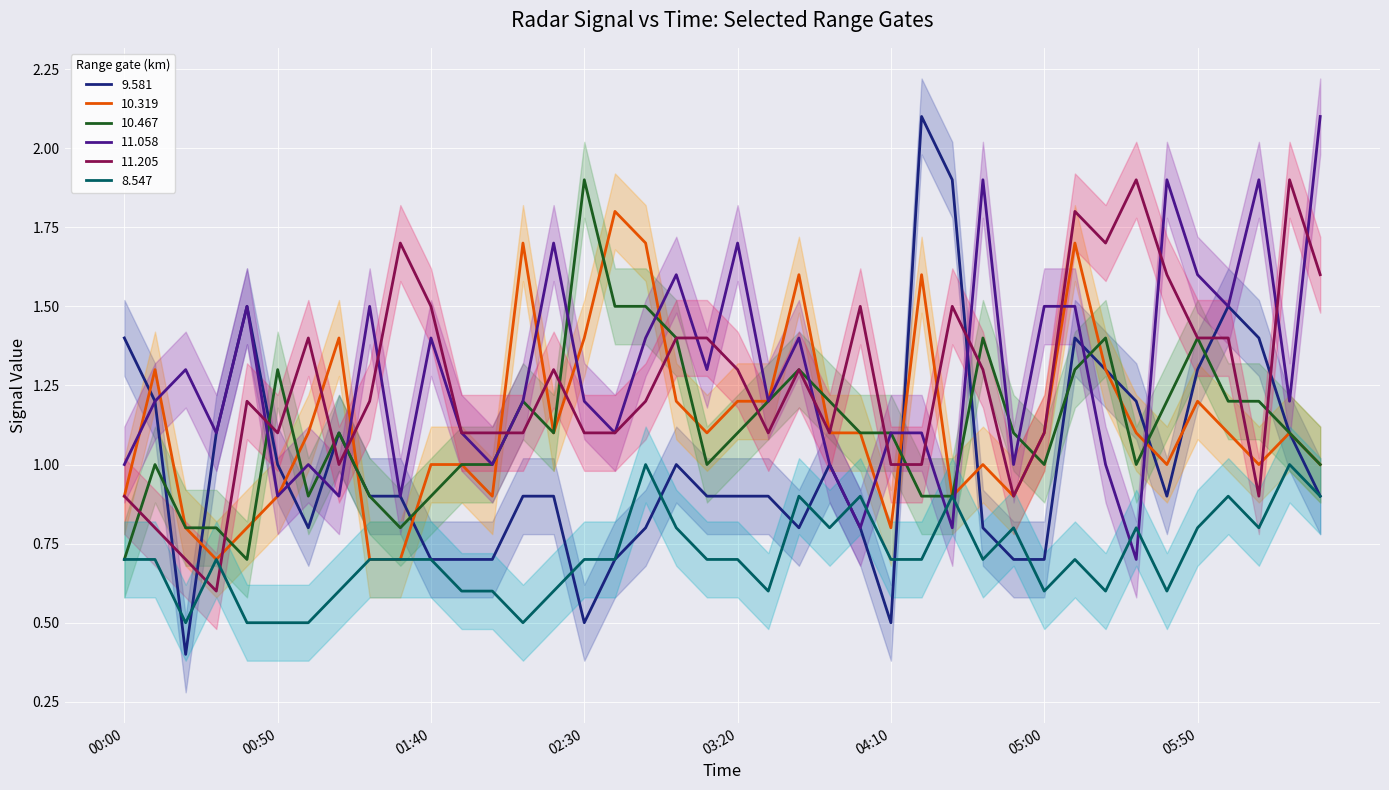

At which label does 8.547 reach its peak?

2005/06/01 02:50